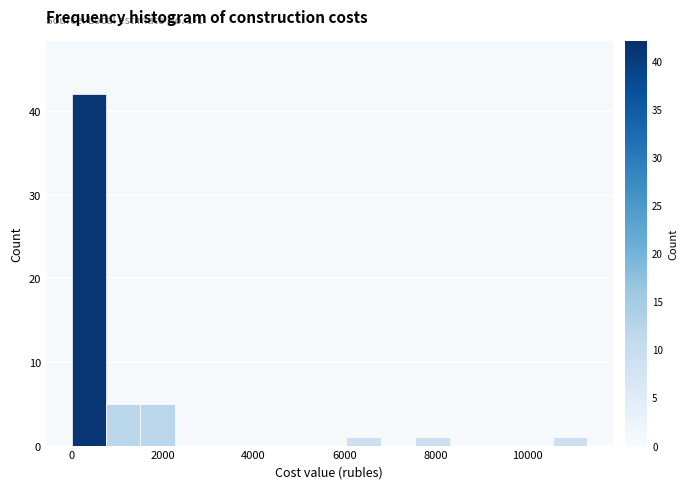

Read against the x-axis, roughly where is the centre of the tallest bar?

400